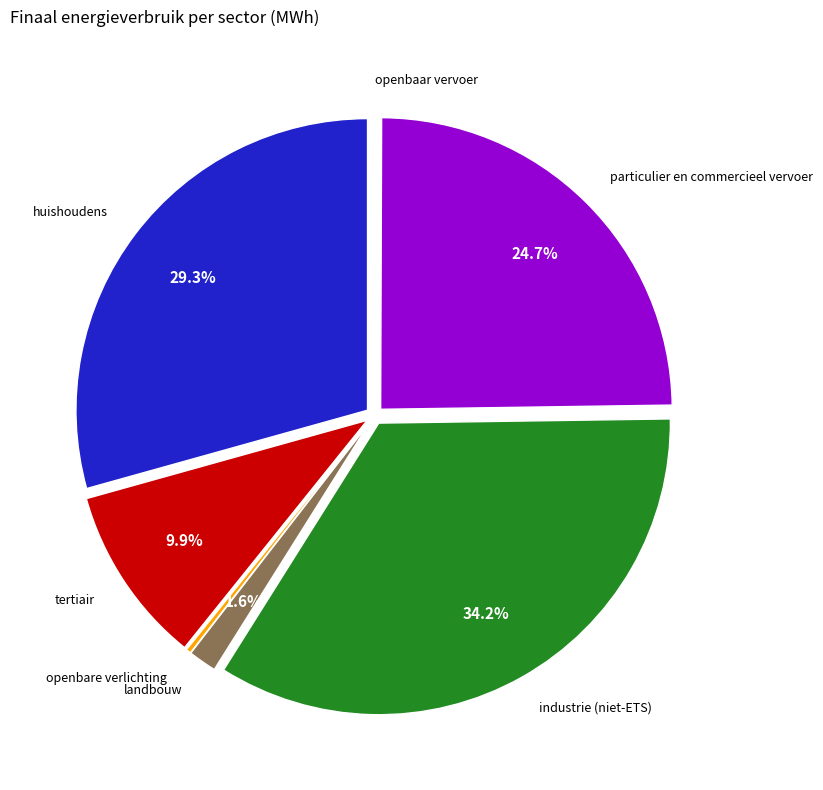

What is the largest slice in the pie chart?

industrie (niet-ETS)